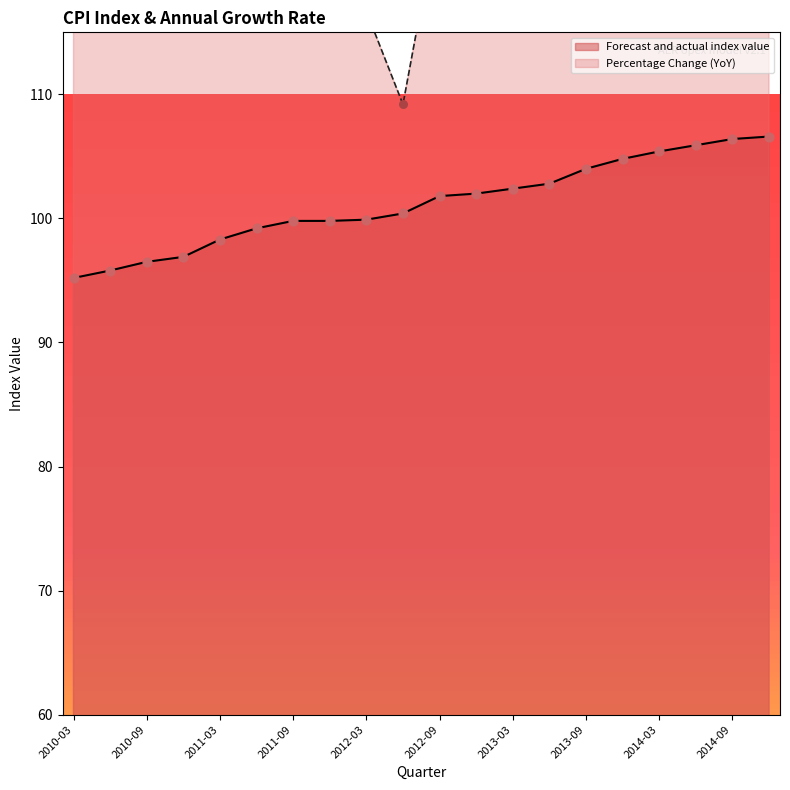

What is the total value across all series at 2014-06-30?

251.2